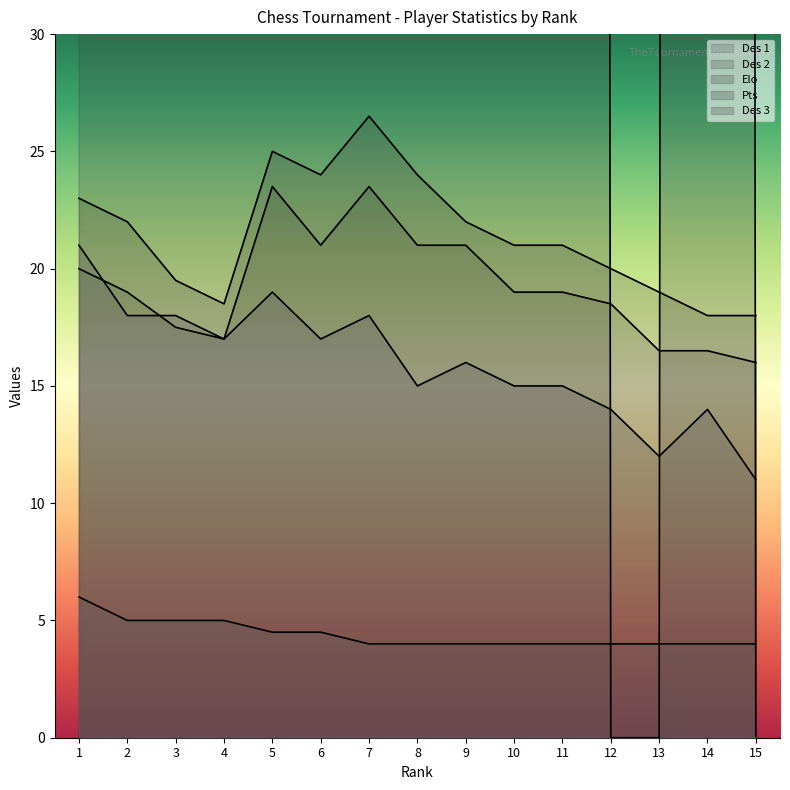

How many series are shown in this chart?

5